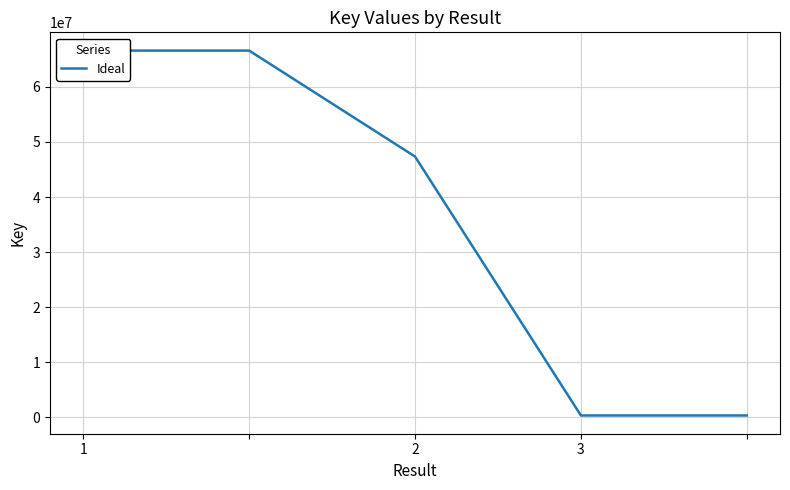

Reading right to left, what are all the values shown in this chart?

324283	324283	47351563	66593775	66593775